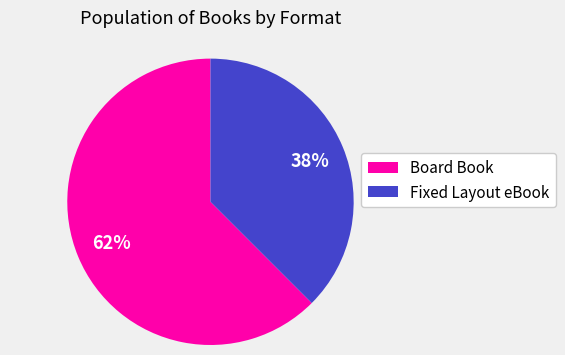

Approximately how many times larger is the value at Fixed Layout eBook compared to Board Book?

0.6